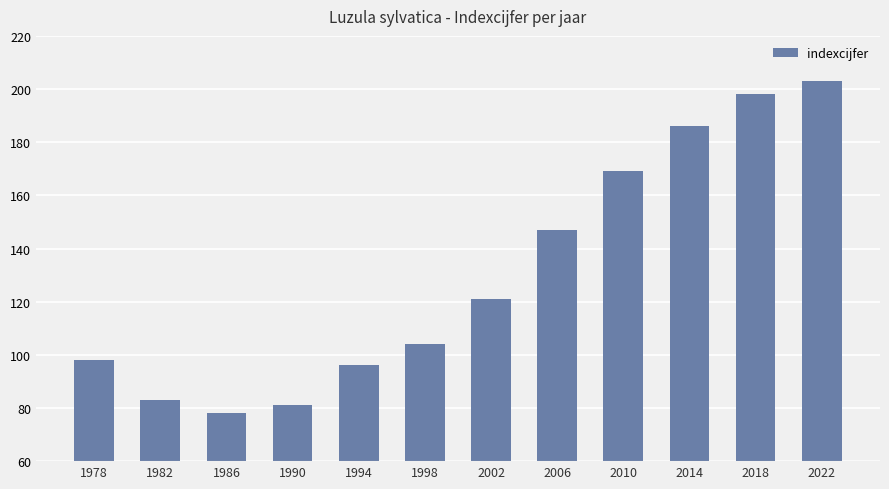

Which label corresponds to the smallest value in the chart?

1986